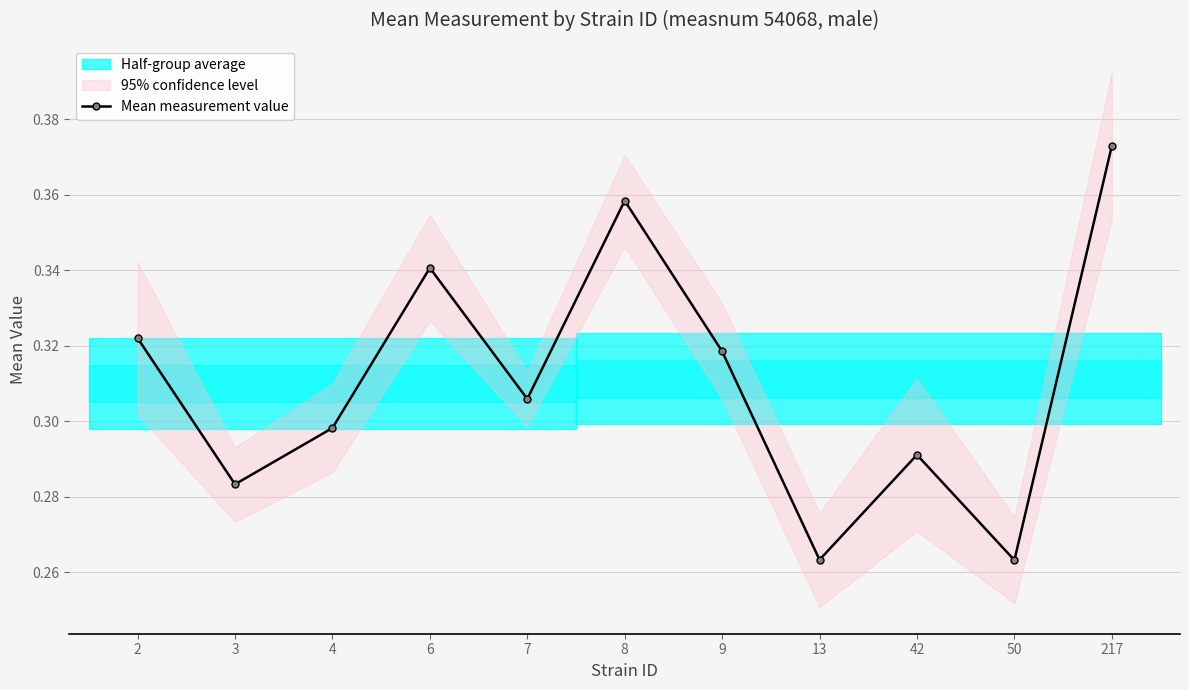

List the labels in order of value, smallest first.

50, 13, 3, 42, 4, 7, 9, 2, 6, 8, 217